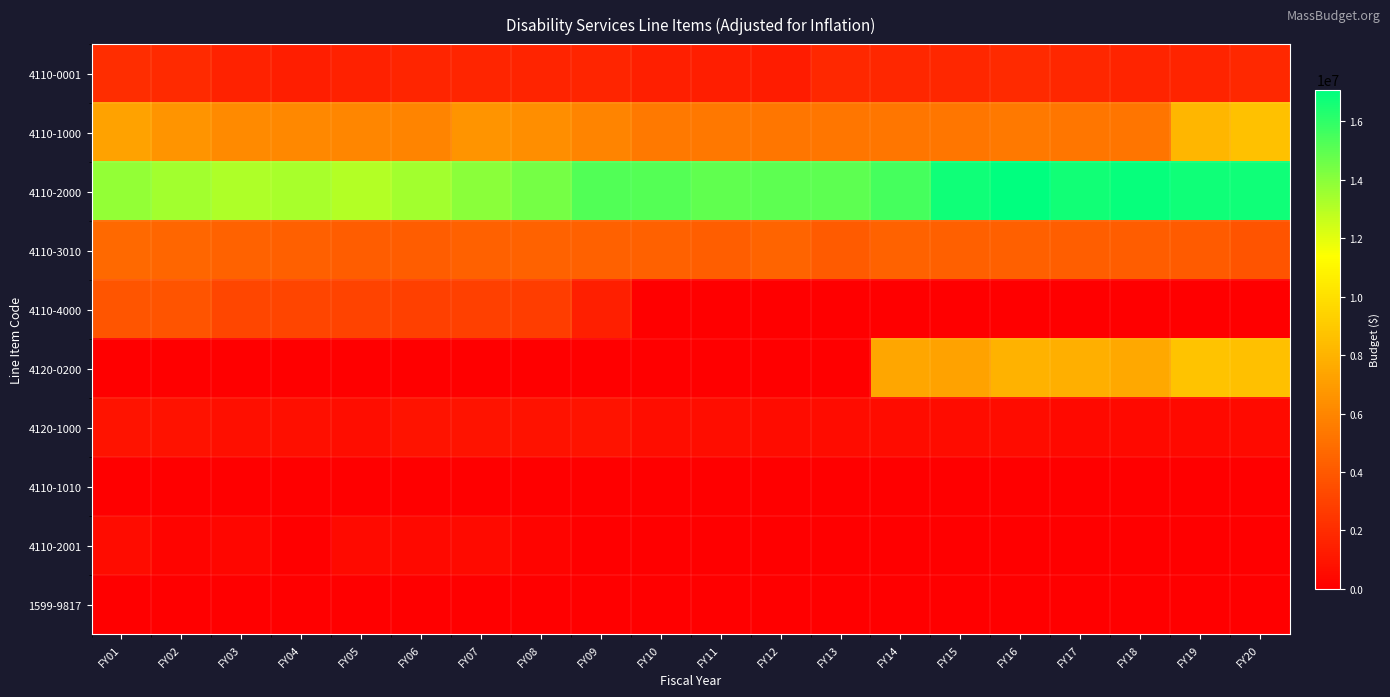

Reading left to right, transcribe all the data shown in this chart.

4110-0001: FY01=2049178	FY02=1871751	FY03=1587131	FY04=1372028	FY05=1516002	FY06=1709305	FY07=1700100	FY08=1639286	FY09=1683149	FY10=1427352	FY11=1349016	FY12=1313251	FY13=1802663	FY14=1792664	FY15=1774285	FY16=1897398	FY17=1745333	FY18=1655580	FY19=1643476	FY20=1820053
4110-1000: FY01=7235339	FY02=6631998	FY03=6166346	FY04=6106391	FY05=6025113	FY06=5889601	FY07=6619841	FY08=6383047	FY09=5929170	FY10=5473806	FY11=5385512	FY12=5318261	FY13=5287168	FY14=5296666	FY15=5321195	FY16=5449645	FY17=5323818	FY18=5207091	FY19=8199792	FY20=8629034
4110-2000: FY01=13782656	FY02=13475862	FY03=13159538	FY04=13300763	FY05=13032552	FY06=13450028	FY07=14008258	FY08=14482853	FY09=15229469	FY10=15217755	FY11=14917948	FY12=15003005	FY13=14995919	FY14=15499181	FY15=16746918	FY16=17089822	FY17=16629859	FY18=16928772	FY19=16755202	FY20=16718067
4110-3010: FY01=4728403	FY02=4576859	FY03=4456421	FY04=4303354	FY05=4177830	FY06=4138981	FY07=4343368	FY08=4428956	FY09=4389805	FY10=4347019	FY11=4261368	FY12=4497992	FY13=4082466	FY14=4414916	FY15=4285115	FY16=4338536	FY17=4259296	FY18=4165909	FY19=4081744	FY20=3798653
4110-4000: FY01=3843205	FY02=3793544	FY03=3159972	FY04=3132437	FY05=3042476	FY06=2931727	FY07=2873133	FY08=2780288	FY09=1414348	FY10=0	FY11=0	FY12=0	FY13=0	FY14=0	FY15=0	FY16=0	FY17=0	FY18=0	FY19=0	FY20=0
4120-0200: FY01=0	FY02=0	FY03=0	FY04=0	FY05=0	FY06=0	FY07=0	FY08=0	FY09=0	FY10=0	FY11=0	FY12=0	FY13=0	FY14=7412819	FY15=7249754	FY16=7960914	FY17=7815513	FY18=7539531	FY19=8730244	FY20=8594411
4120-1000: FY01=877732	FY02=834926	FY03=715869	FY04=673077	FY05=660545	FY06=888652	FY07=878451	FY08=857091	FY09=919820	FY10=666543	FY11=640873	FY12=555729	FY13=541114	FY14=549434	FY15=547514	FY16=543900	FY17=441755	FY18=432069	FY19=429329	FY20=482645
4110-1010: FY01=0	FY02=0	FY03=0	FY04=0	FY05=0	FY06=0	FY07=0	FY08=0	FY09=0	FY10=0	FY11=0	FY12=0	FY13=0	FY14=0	FY15=0	FY16=0	FY17=0	FY18=0	FY19=0	FY20=0
4110-2001: FY01=565546	FY02=208390	FY03=280359	FY04=60680	FY05=479353	FY06=458794	FY07=500226	FY08=255783	FY09=0	FY10=0	FY11=0	FY12=0	FY13=0	FY14=0	FY15=0	FY16=0	FY17=0	FY18=0	FY19=0	FY20=0
1599-9817: FY01=0	FY02=0	FY03=0	FY04=0	FY05=0	FY06=0	FY07=0	FY08=0	FY09=0	FY10=0	FY11=0	FY12=0	FY13=0	FY14=0	FY15=0	FY16=0	FY17=0	FY18=0	FY19=0	FY20=0